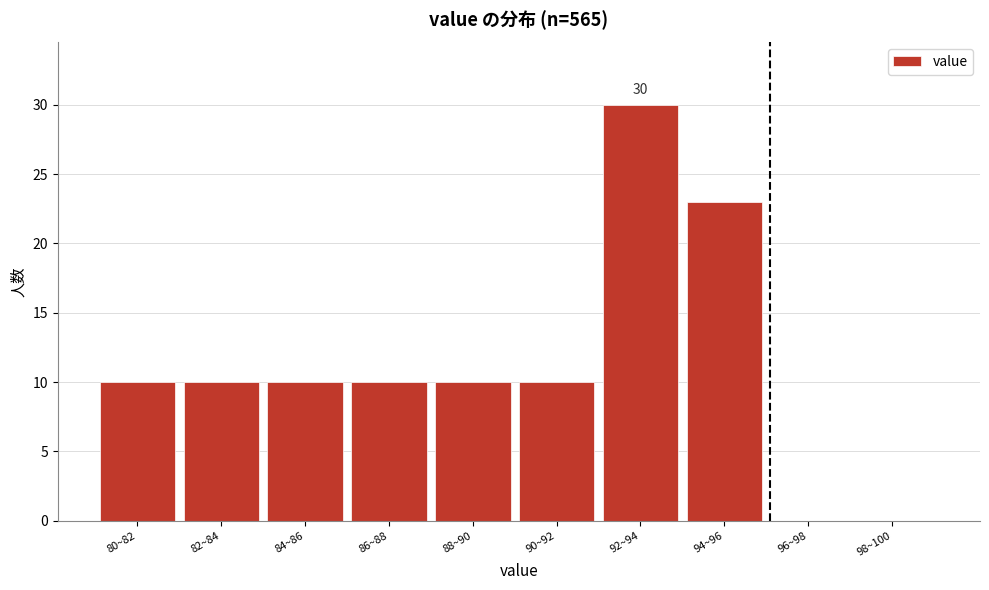

Reading left to right, transcribe all the data shown in this chart.

80~82=10	82~84=10	84~86=10	86~88=10	88~90=10	90~92=10	92~94=30	94~96=23	96~98=0	98~100=0